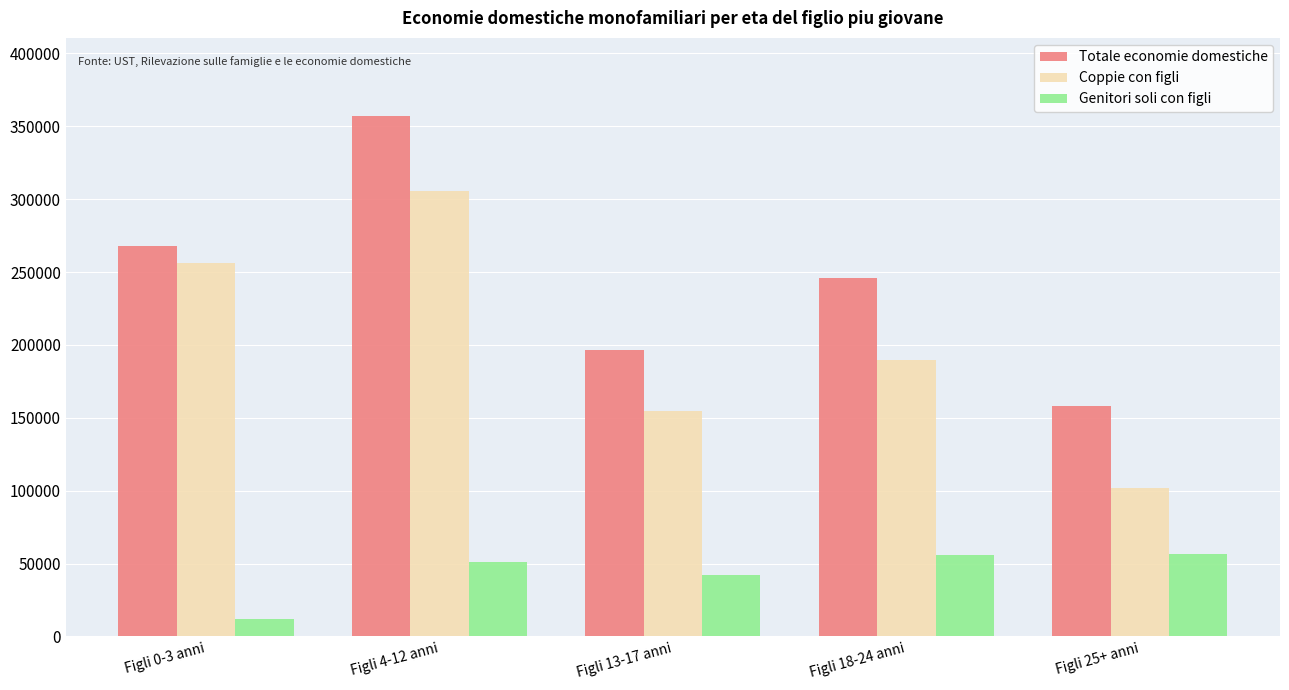

At which label does Totale economie domestiche reach its peak?

Figli 4-12 anni